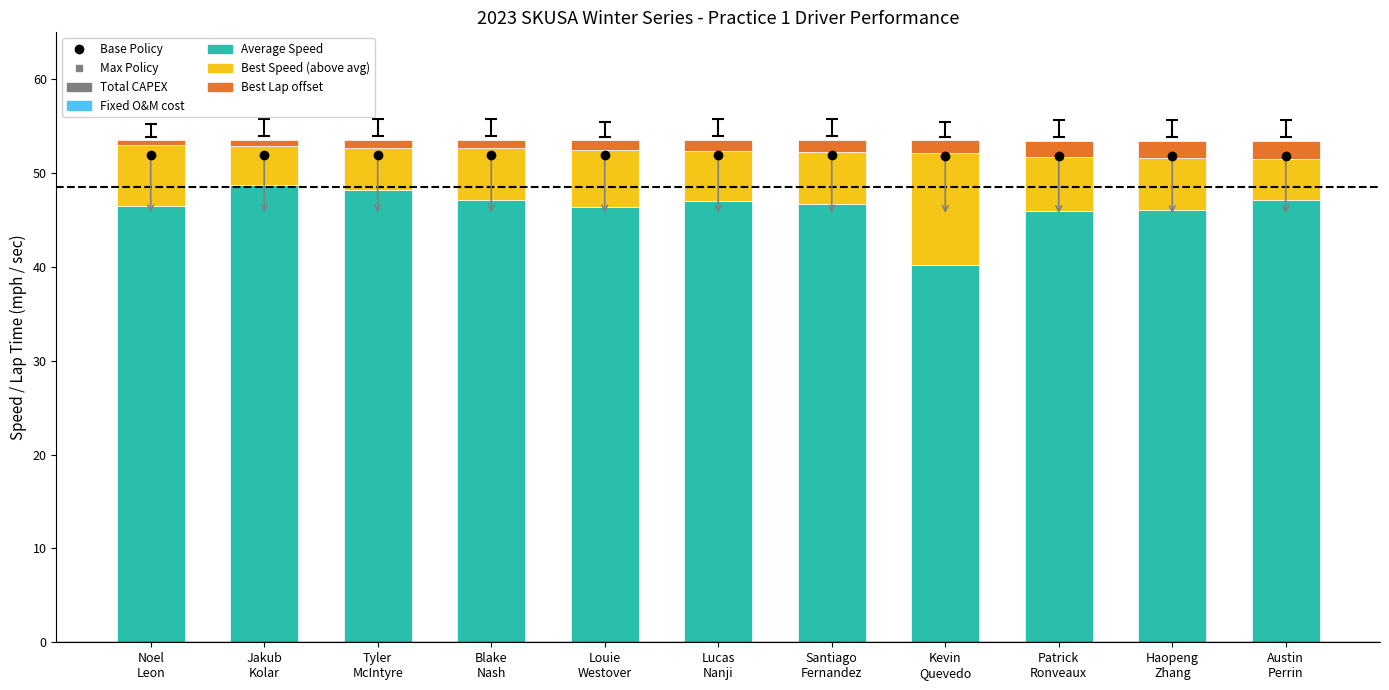

Between Patrick
Ronveaux and Austin
Perrin, which series saw the biggest shift?

Best Speed (above avg)